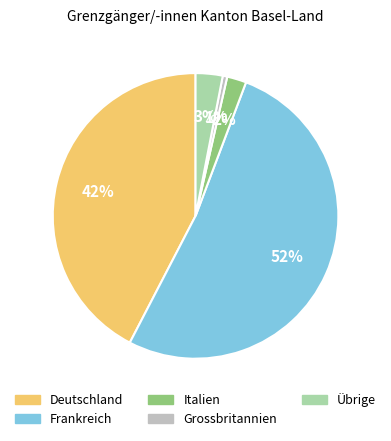

The Grossbritannien slice represents 1% of the pie. True or false?

True